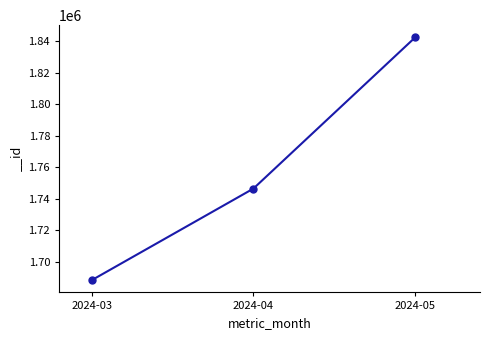

Is this an area chart (filled region under the line)?

No